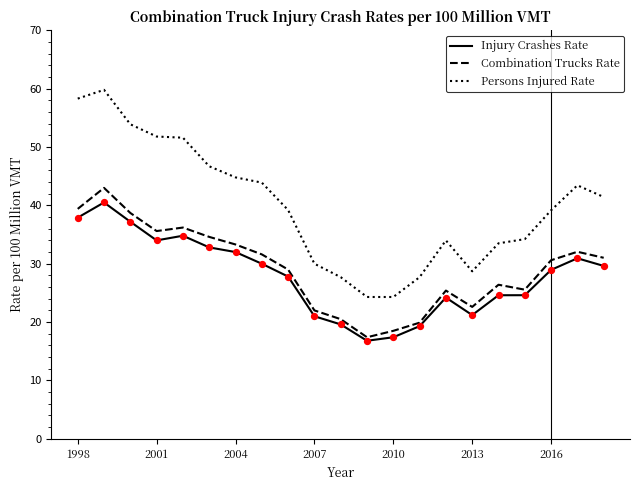

Which series has the largest range (max minus min)?

Persons Injured Rate